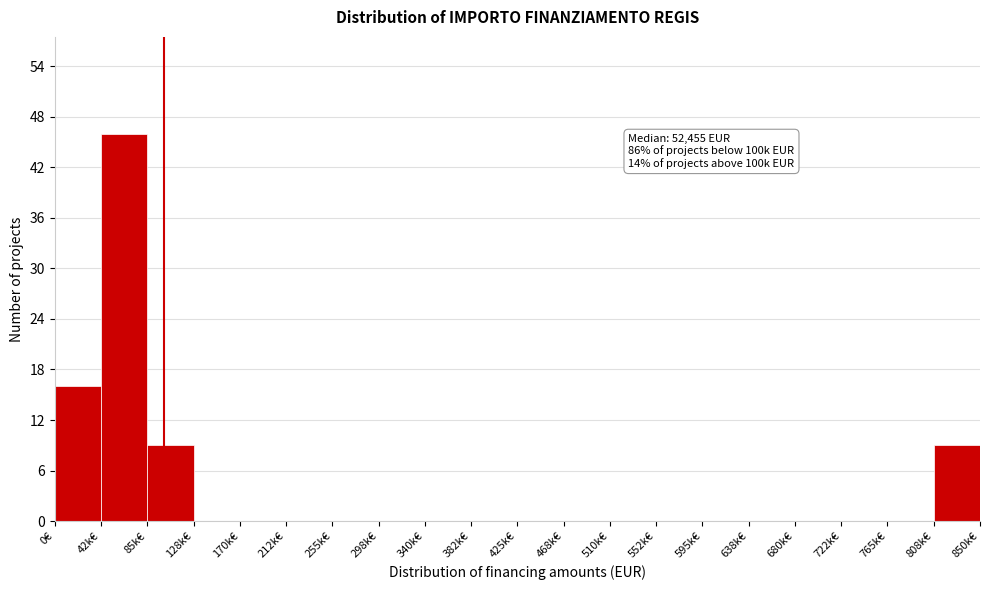

Reading right to left, what are all the values shown in this chart?

808k€=9	765k€=0	722k€=0	680k€=0	638k€=0	595k€=0	552k€=0	510k€=0	468k€=0	425k€=0	382k€=0	340k€=0	298k€=0	255k€=0	212k€=0	170k€=0	128k€=0	85k€=9	42k€=46	0€=16